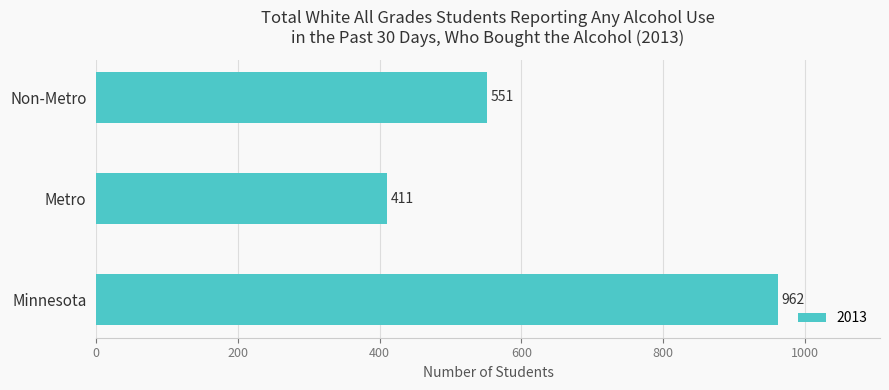

What is the smallest value displayed?

411